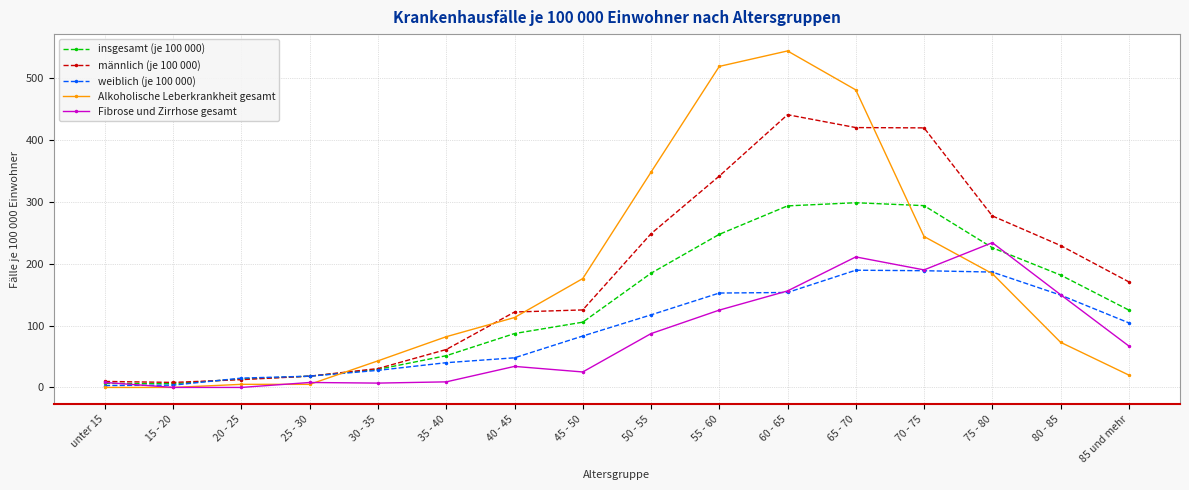

True or false: insgesamt (je 100 000) has a value of 184.6 at 50 - 55.

True